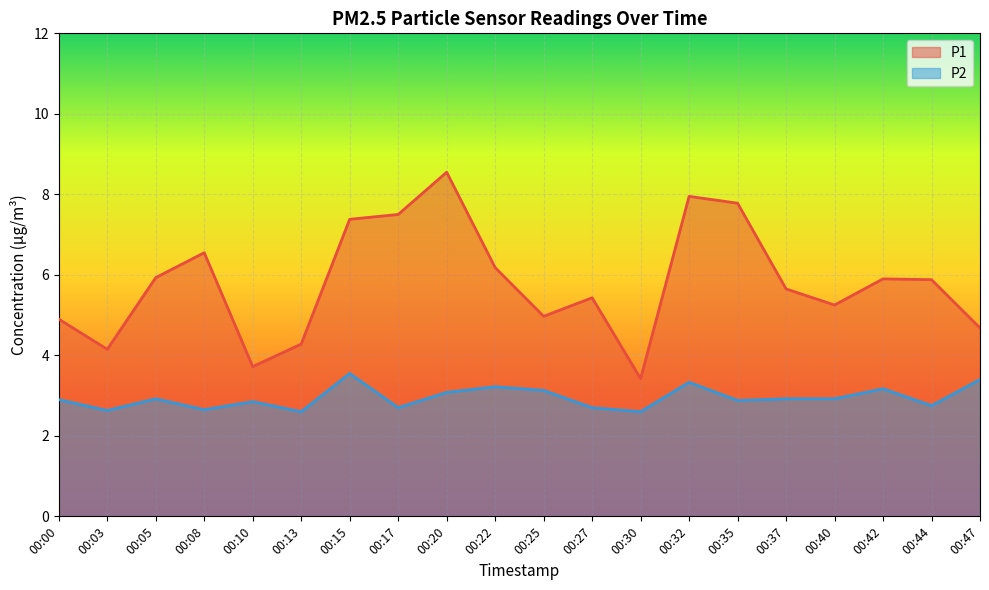

What value does the P2 series have at 00:05?

2.9